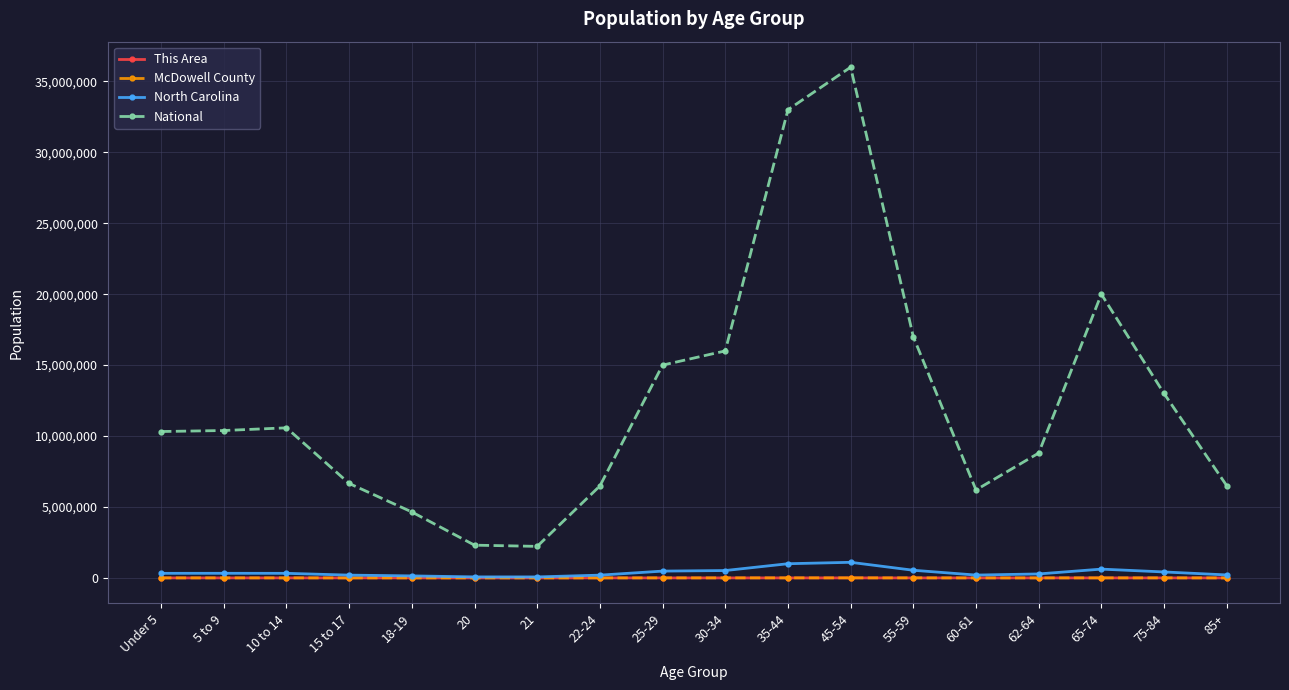

What is the sum of the McDowell County values at 10 to 14 and 75-84?

3082